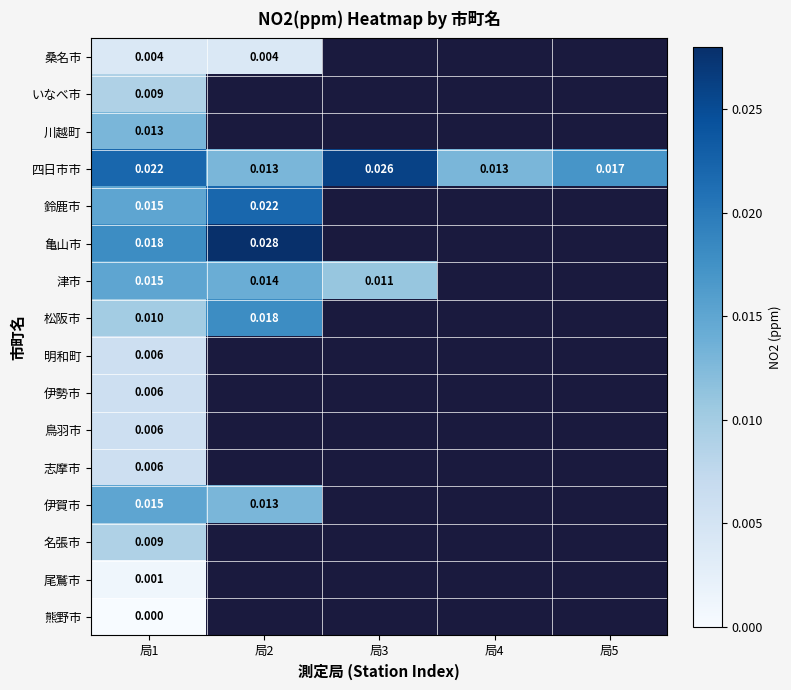

Which category has the lowest value in the 川越町 series?

局1